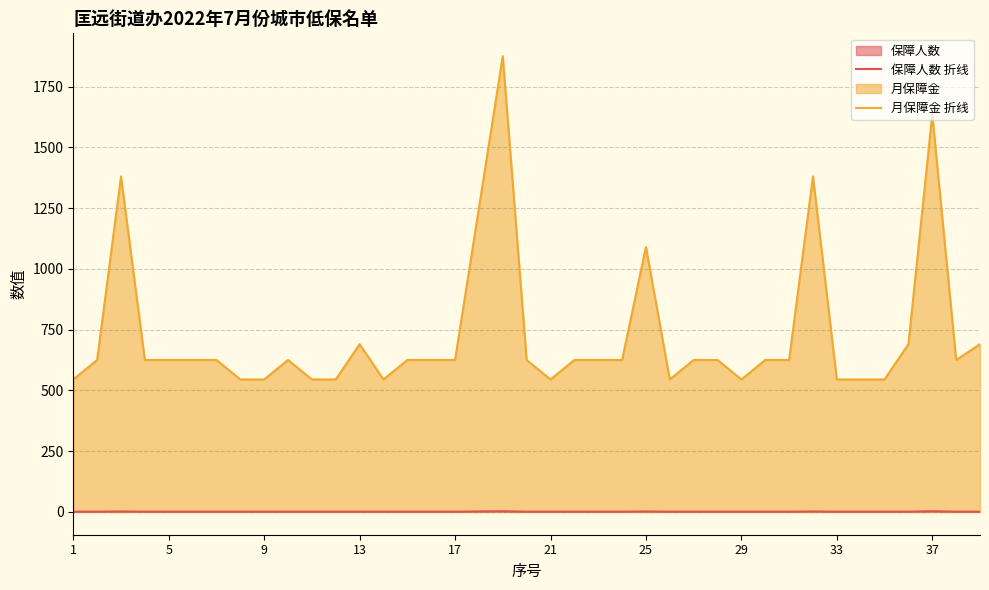

Which label corresponds to the smallest value in the chart?

1